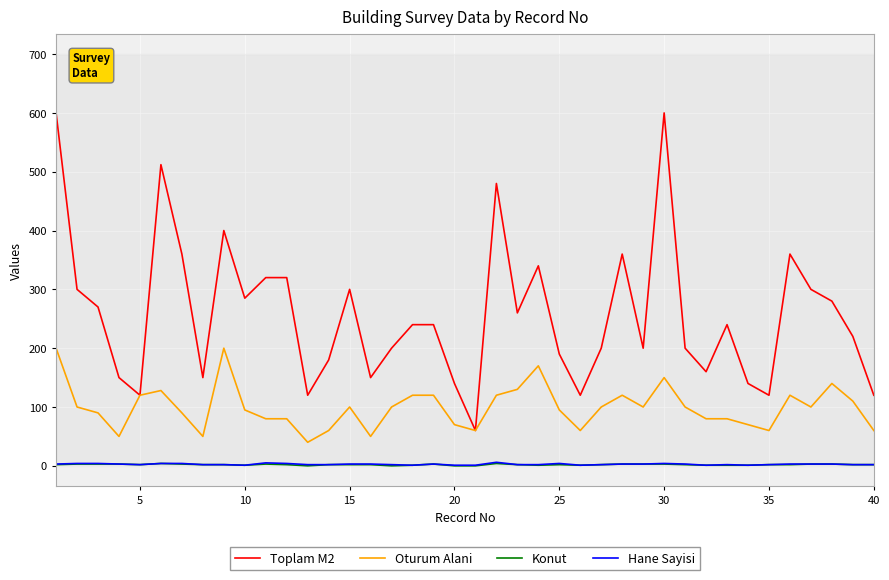

Which series has the widest spread of values?

Toplam M2